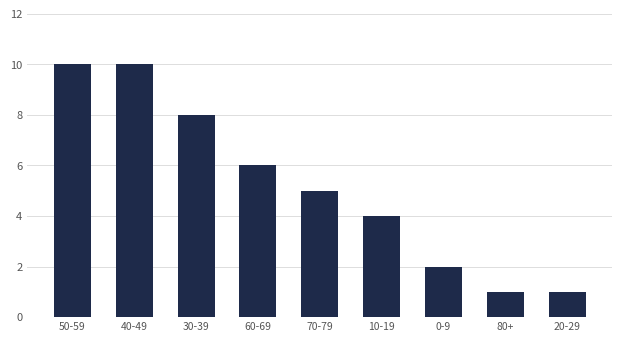

What is the label of the 4th bar from the right?

10-19